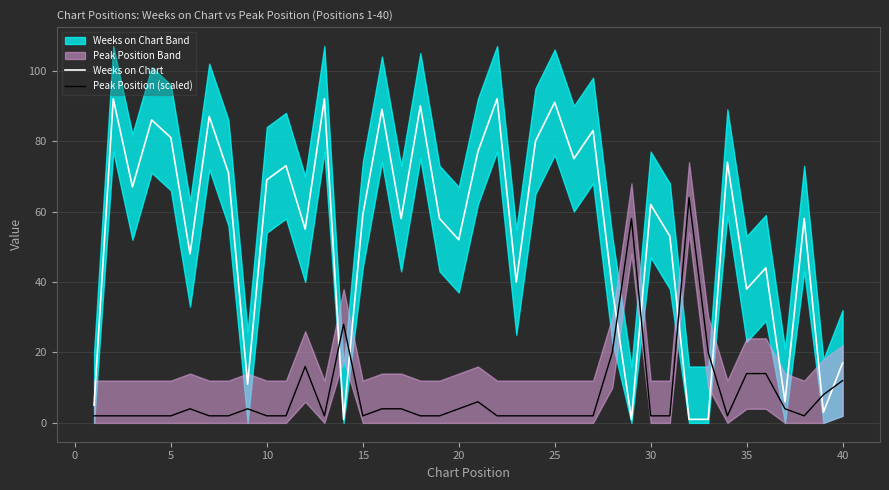

List the series in order of their overall mean, lowest first.

Peak Position (scaled), Weeks on Chart